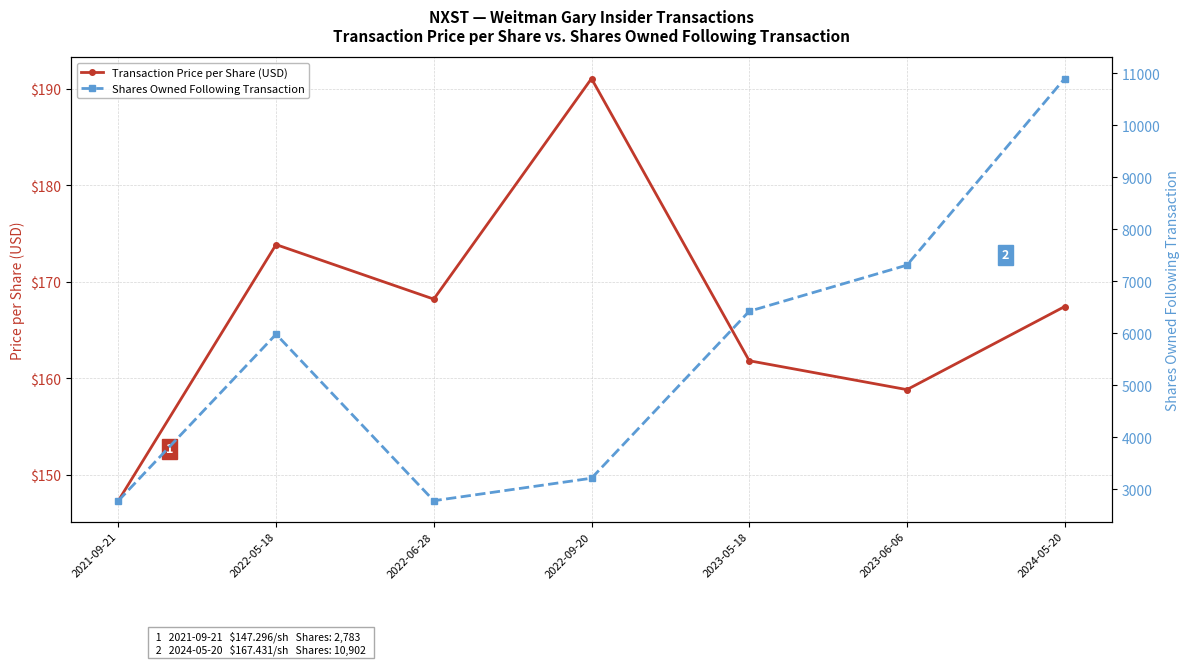

What is the difference between the maximum and minimum values in the Transaction Price per Share (USD) series?

43.8